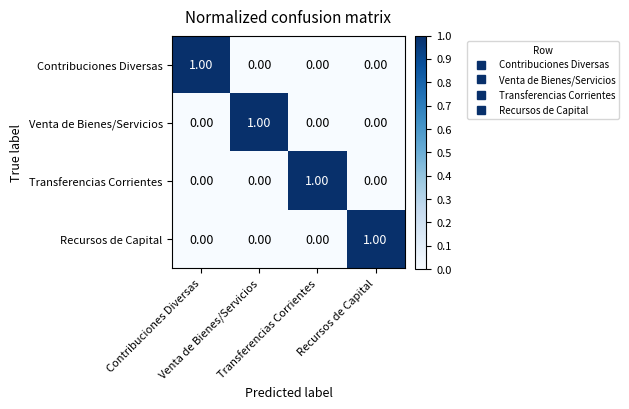

At how many categories does at least one series exceed 0?

4